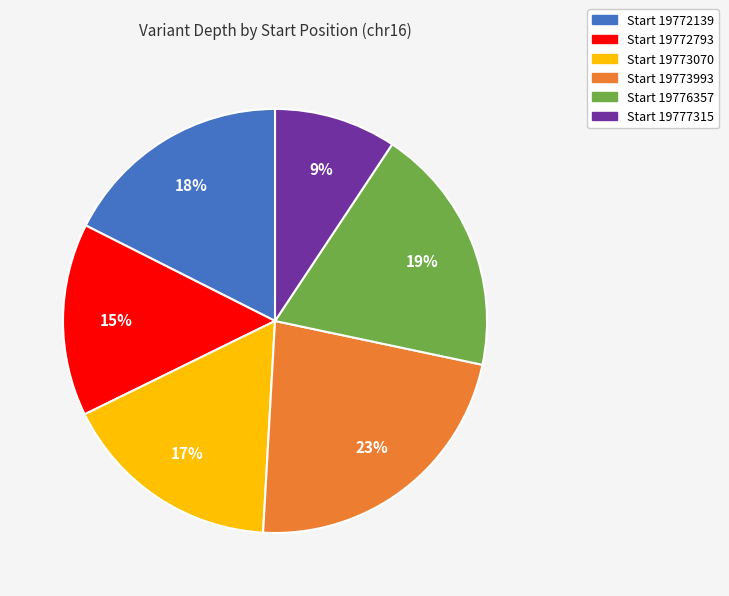

Count the number of slices in the pie.

6